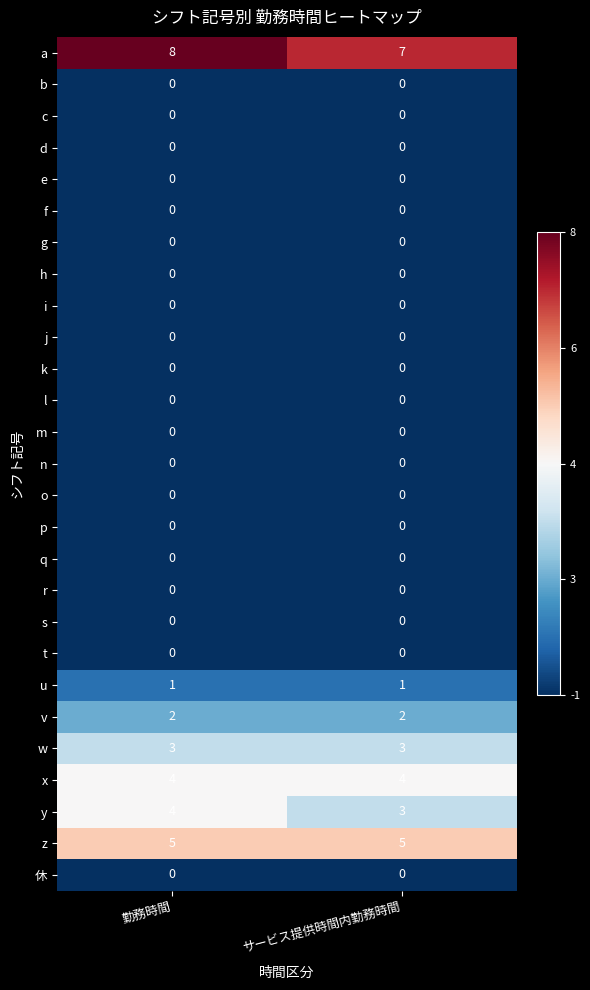

At which category is the sum across all series the highest?

勤務時間